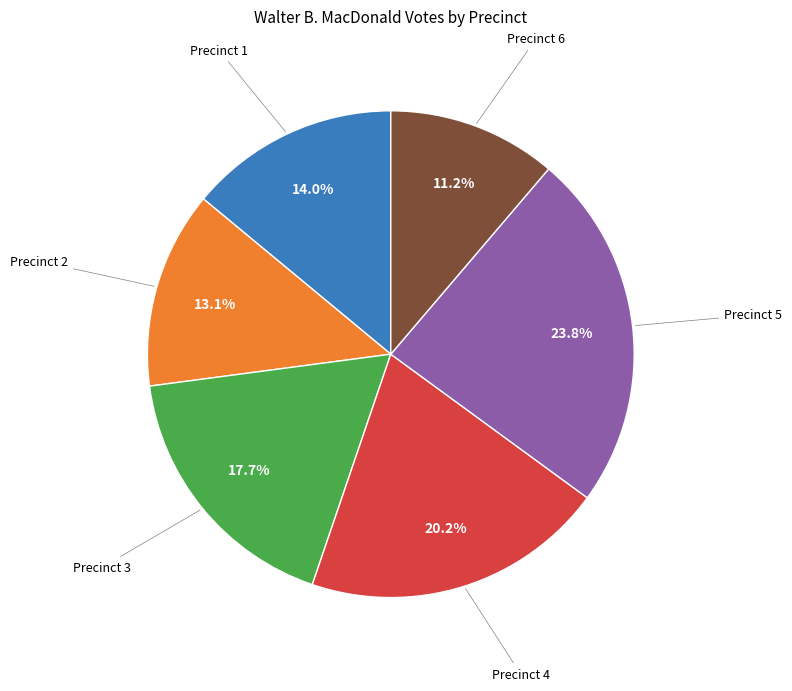

Does any single category account for the majority?

No